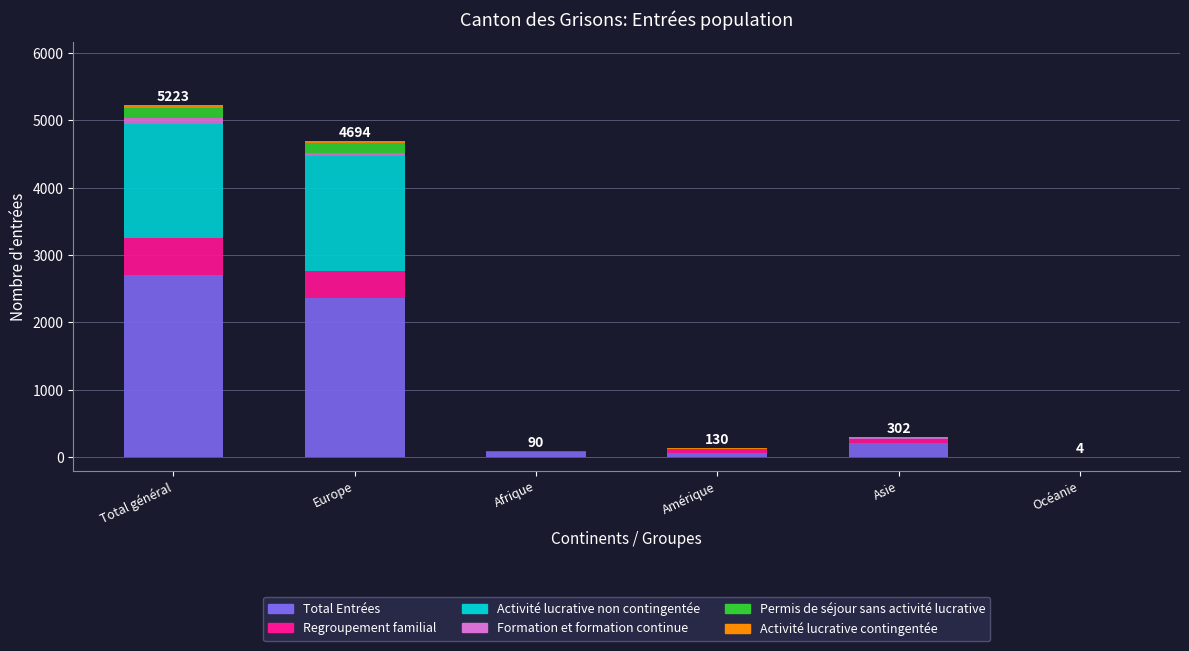

At which label does Total Entrées reach its peak?

Total général